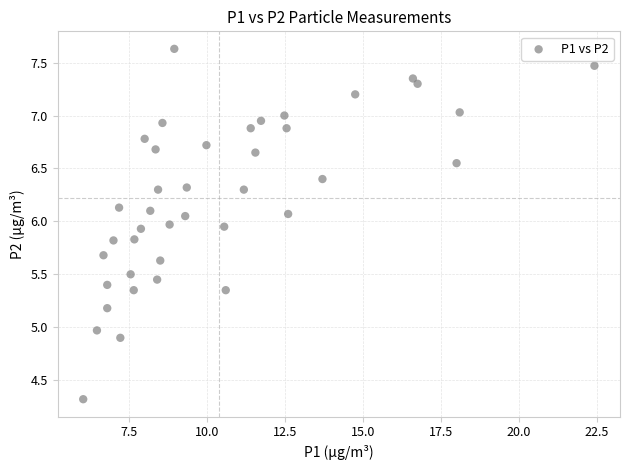

What is the range of Y values (max minus min)?

3.3